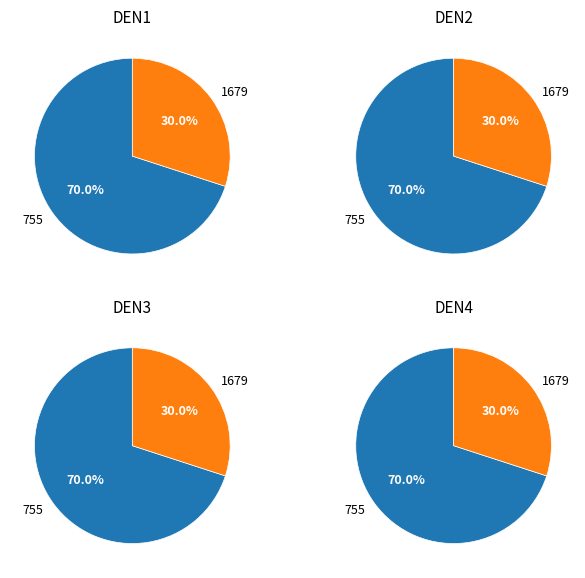

What percentage do 755 and 1679 together represent?

100.0%